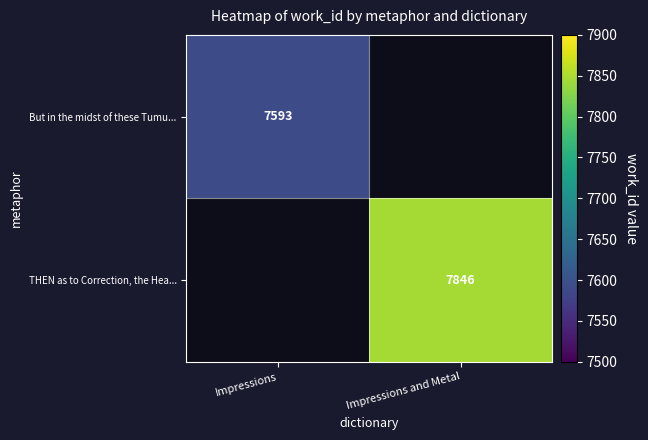

The But in the midst of these Tumu... series shows 7593 at Impressions. True or false?

True